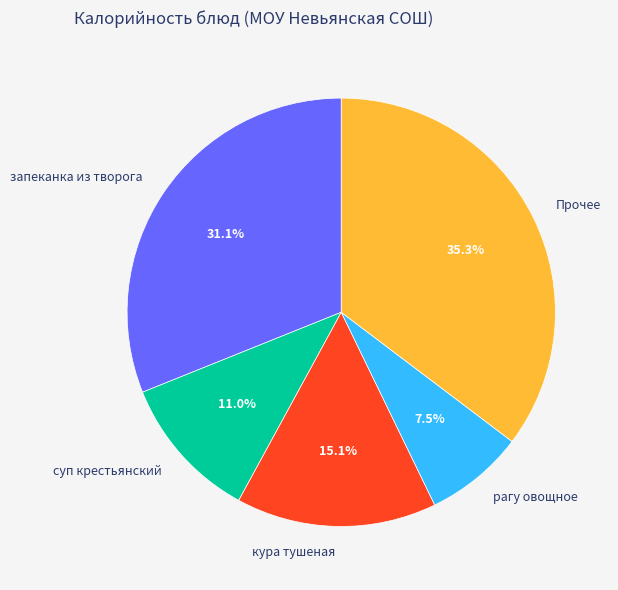

Does any single category account for the majority?

No